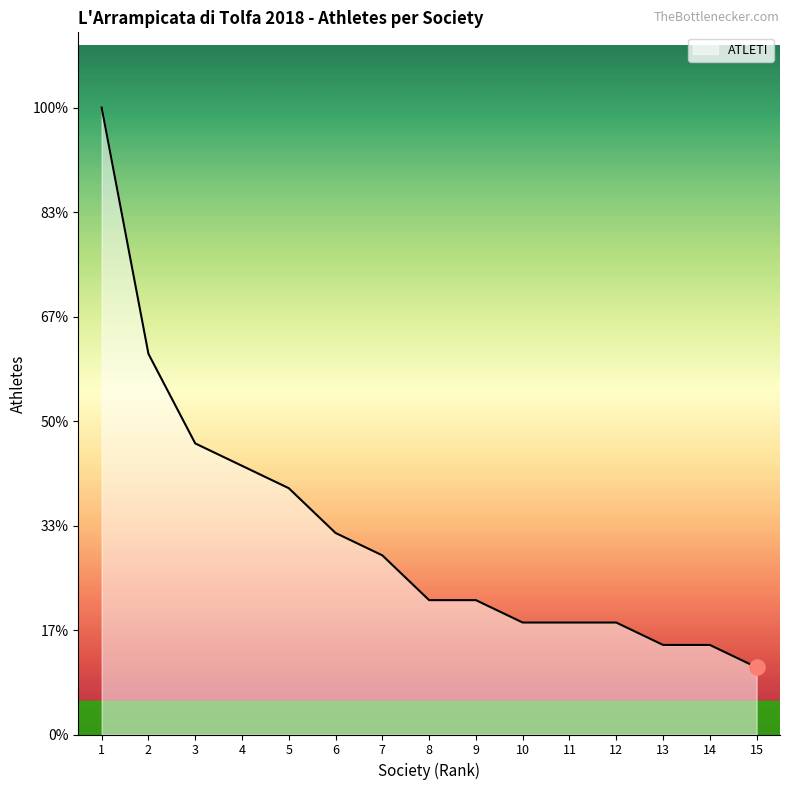

Is this an area chart (filled region under the line)?

Yes